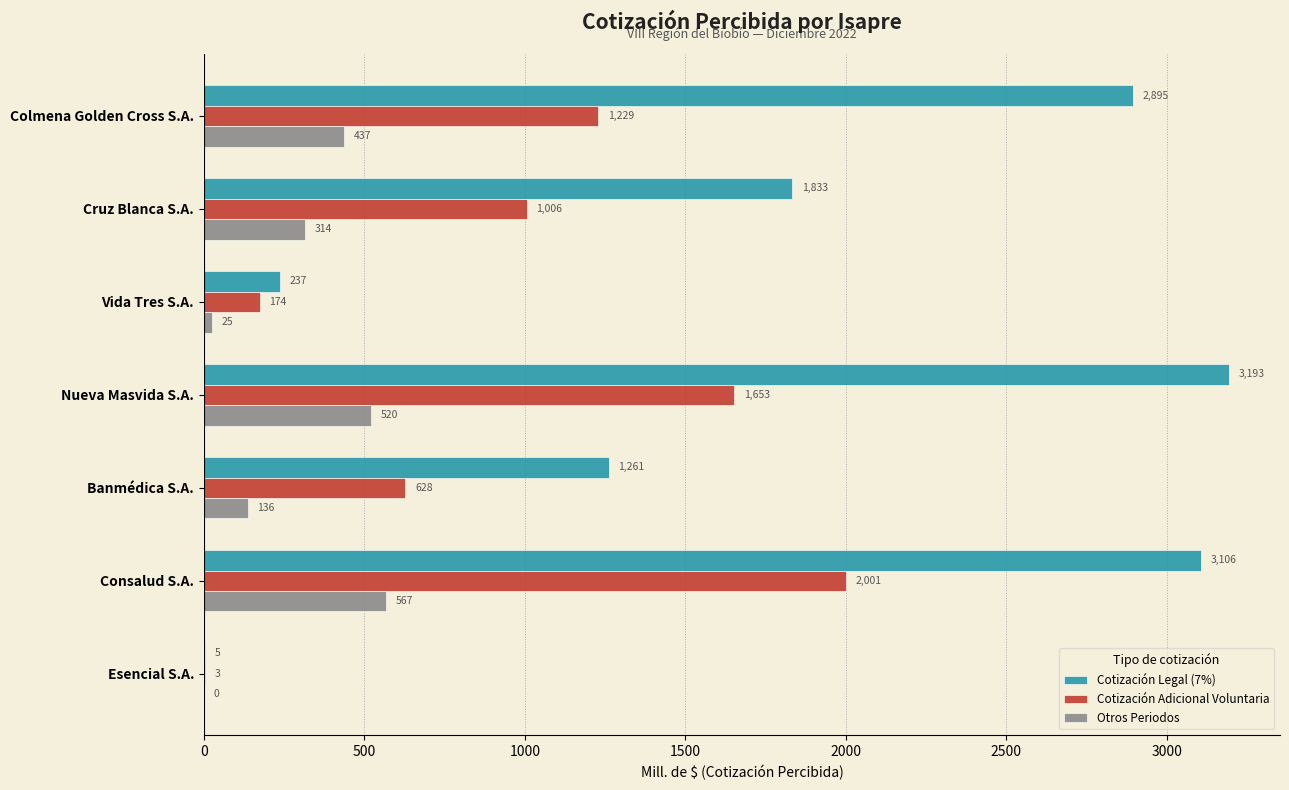

At which category is the sum across all series the highest?

Consalud S.A.